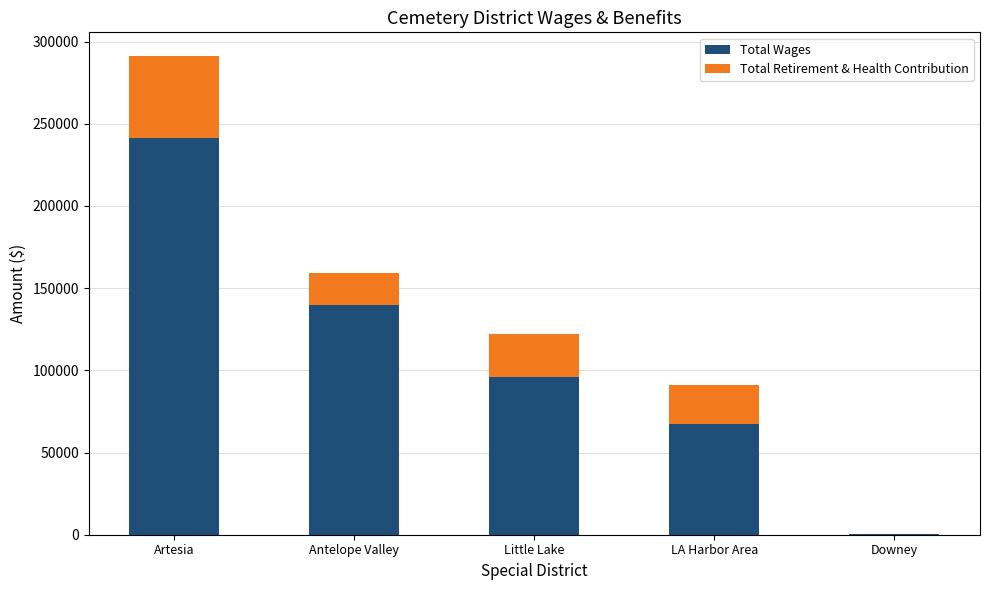

At which category is the sum across all series the highest?

Artesia